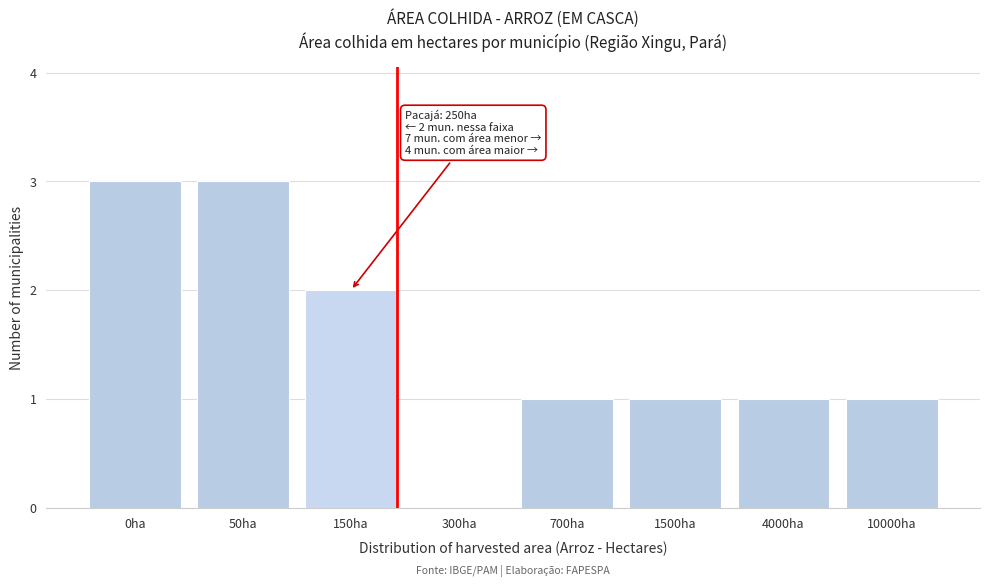

Reading left to right, extract all data points from this chart.

0ha=3	50ha=3	150ha=2	300ha=0	700ha=1	1500ha=1	4000ha=1	10000ha=1